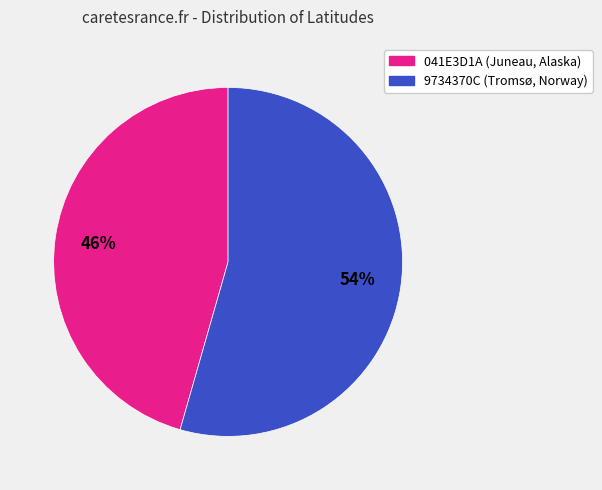

Rank the categories by value from lowest to highest.

041E3D1A (Juneau, Alaska), 9734370C (Tromsø, Norway)